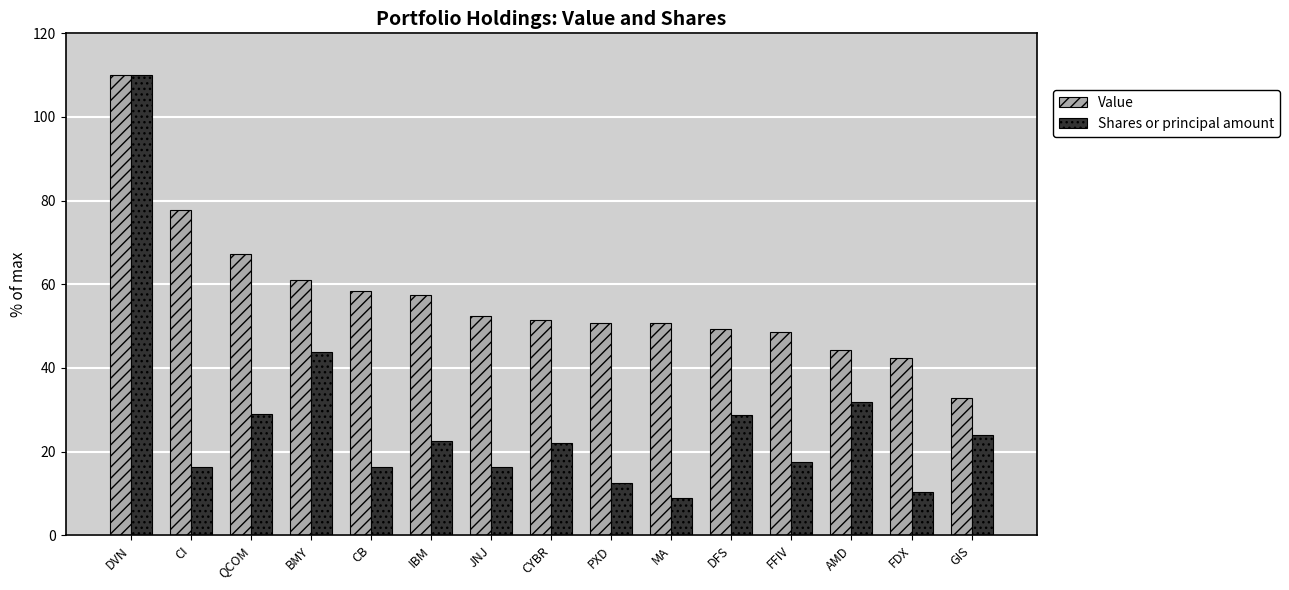

What is the smallest value displayed?

8.9